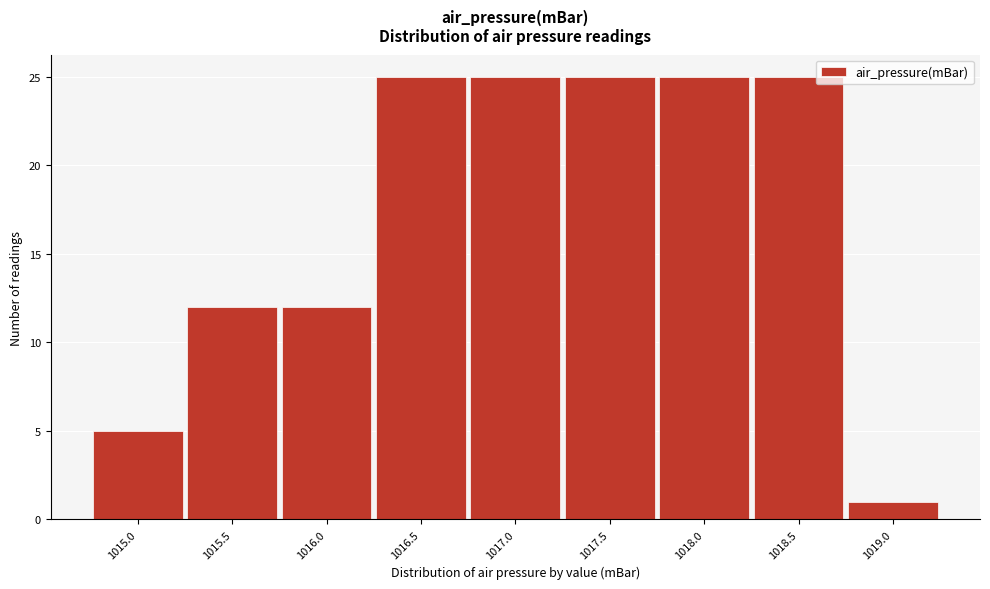

Reading right to left, extract all data points from this chart.

1	25	25	25	25	25	12	12	5